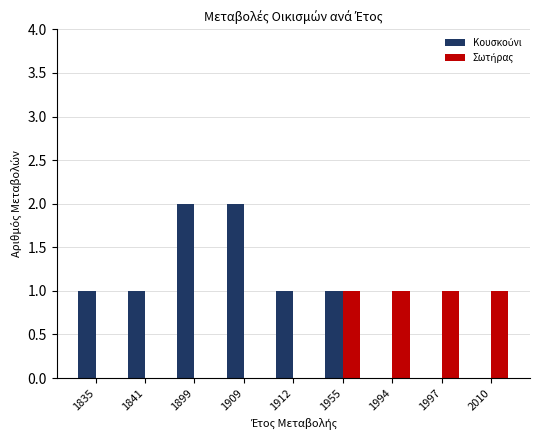

What is the total value across all series at 1955?

2